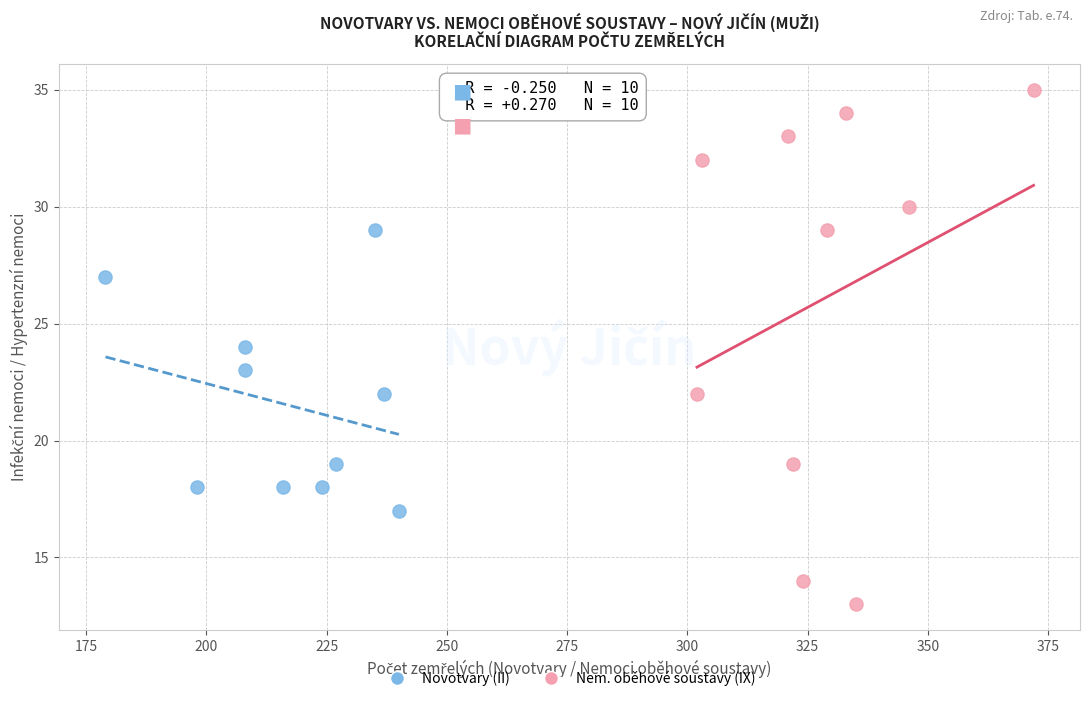

Which series has the largest Y range (max minus min)?

Nem. oběhové soustavy (IX)